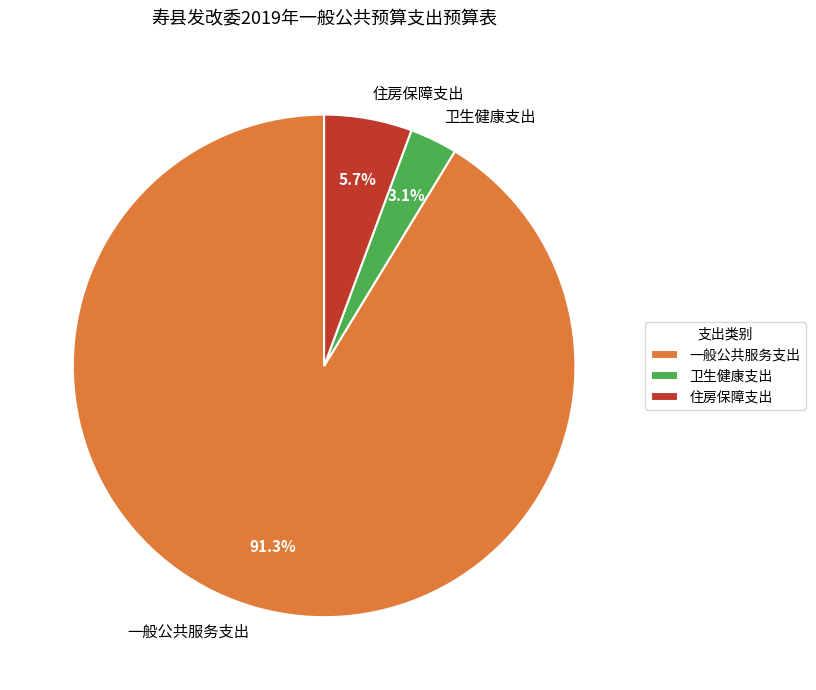

To the nearest percent, what percentage of the pie is 住房保障支出?

6%